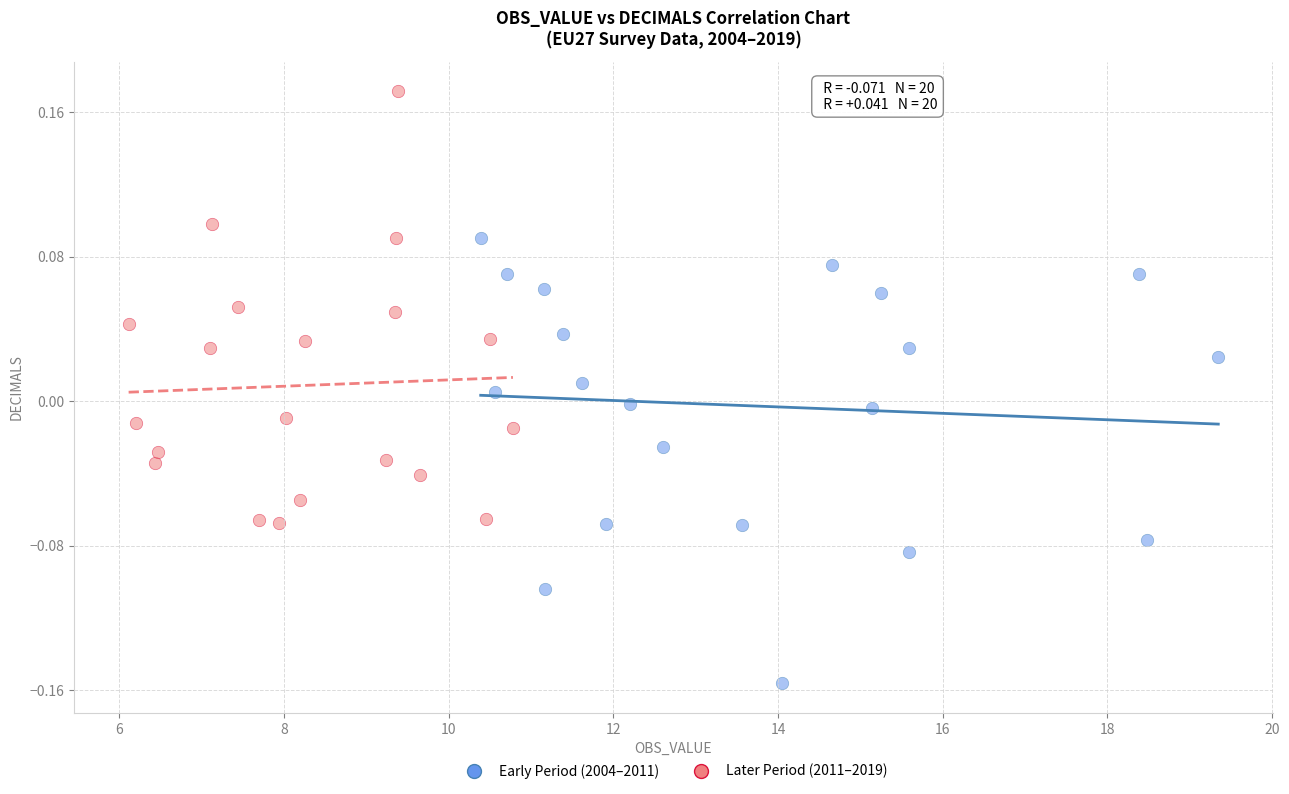

Which series has the largest Y range (max minus min)?

Early Period (2004–2011)